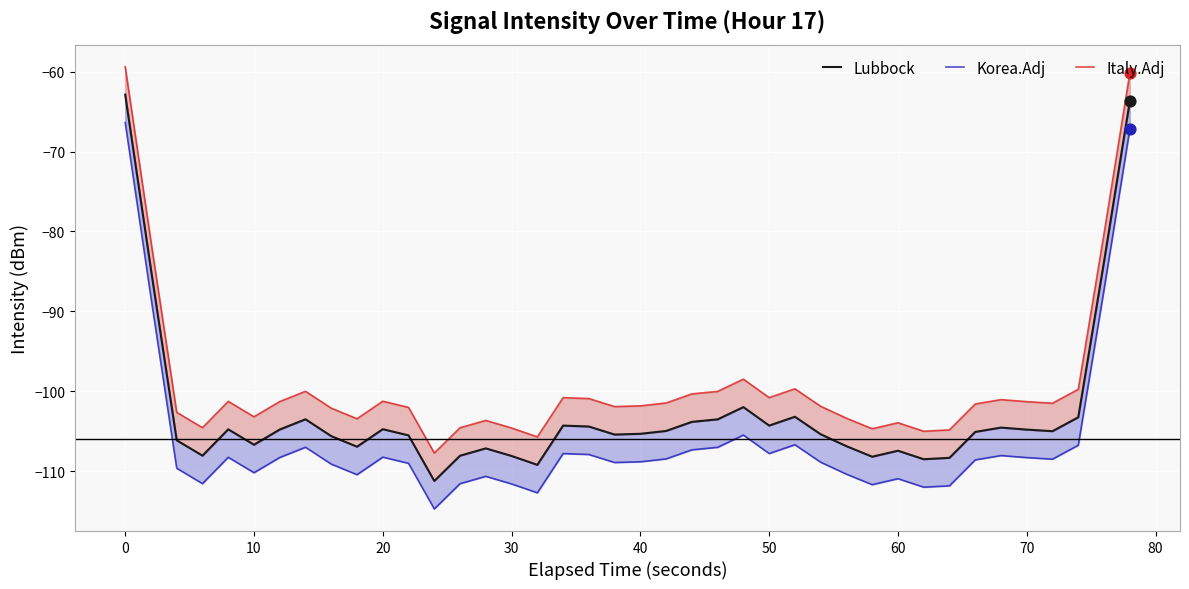

Which series reaches the maximum Y coordinate?

Italy.Adj